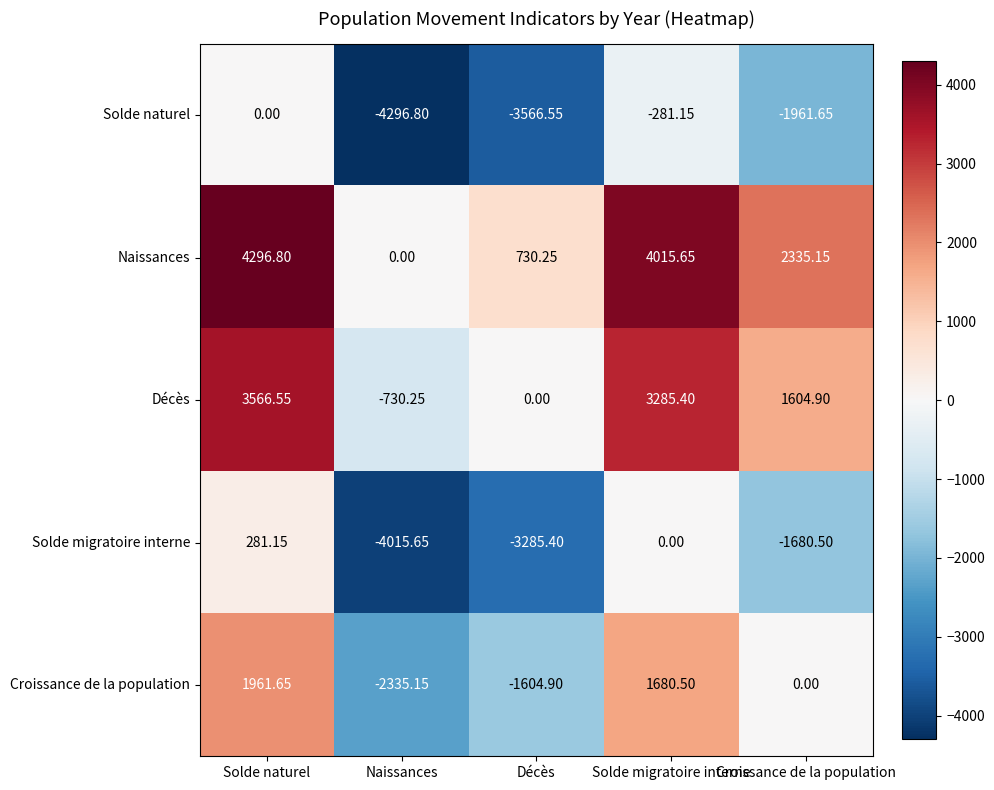

Which label corresponds to the smallest value in the chart?

Naissances